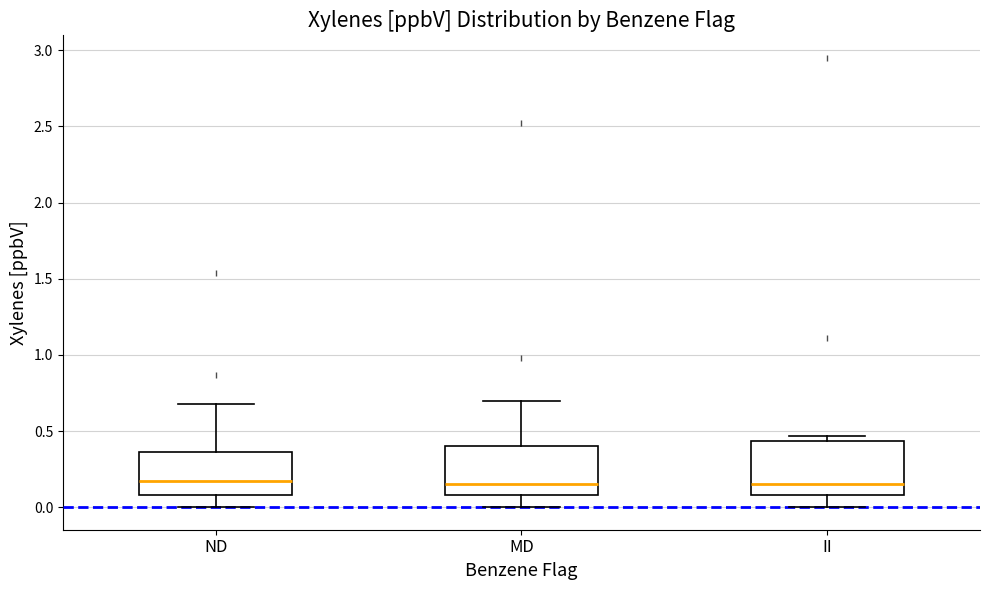

Reading left to right, read every box against the y-axis: the position of its median line, the range the box covers, and the ends of its whiskers. The values are not printed on the chart, so give them approximately, as read against the axis.

ND: median 0.15, box 0.10 to 0.35, whiskers 0.00 to 0.70
MD: median 0.15, box 0.10 to 0.40, whiskers 0.00 to 0.70
II: median 0.15, box 0.10 to 0.45, whiskers 0.00 to 0.45 (just above the box's upper edge)